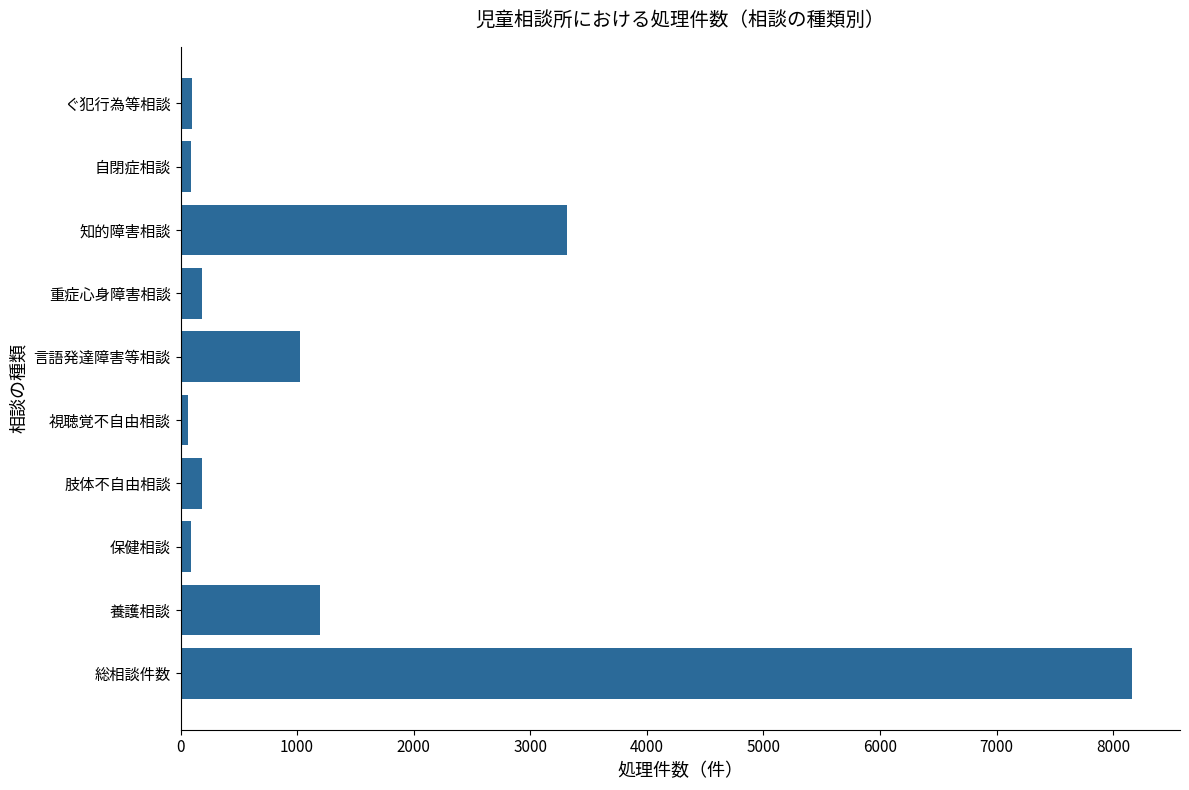

What is the change in value from 総相談件数 to 肢体不自由相談?

-7981